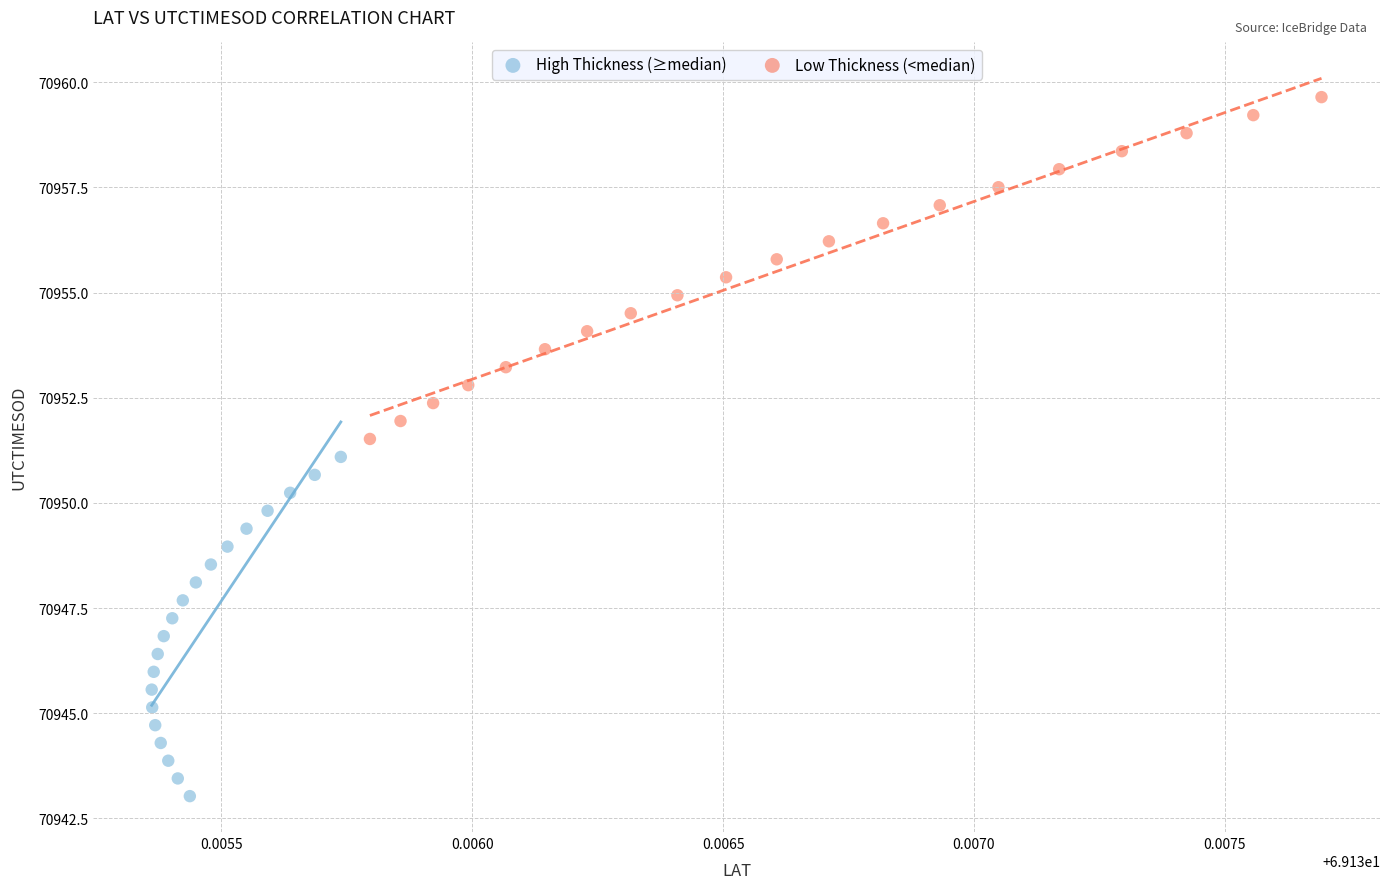

Which series has the largest Y range (max minus min)?

Low Thickness (<median)